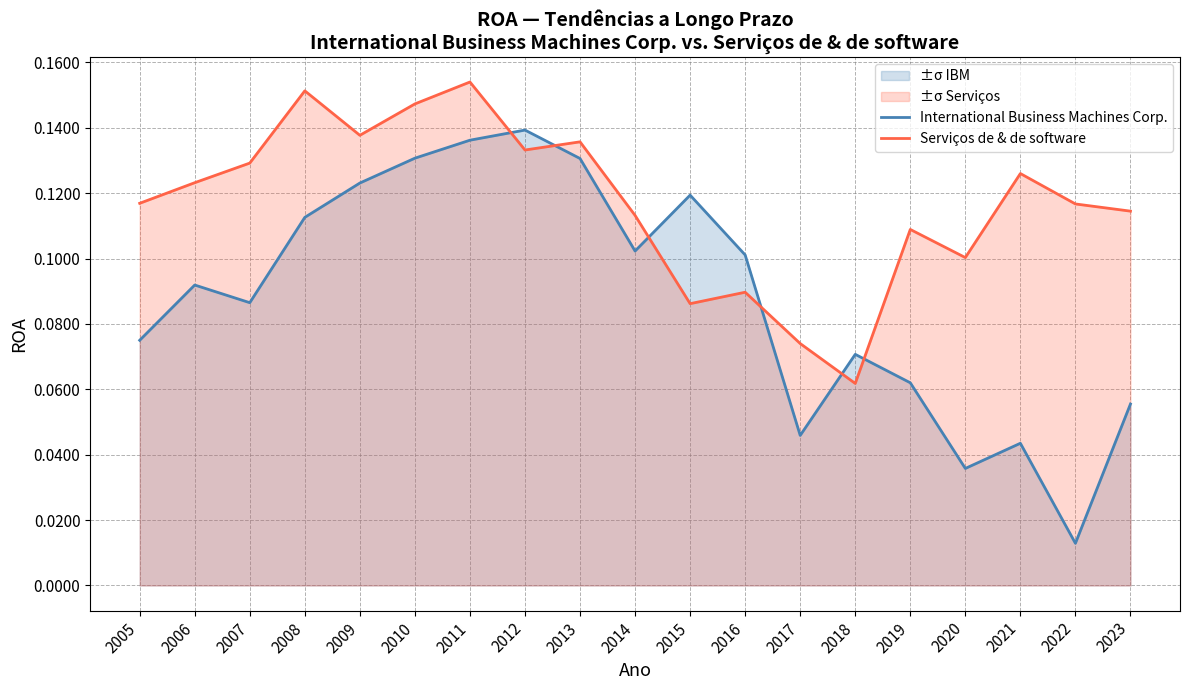

At which label does Serviços de & de software reach its minimum?

2018